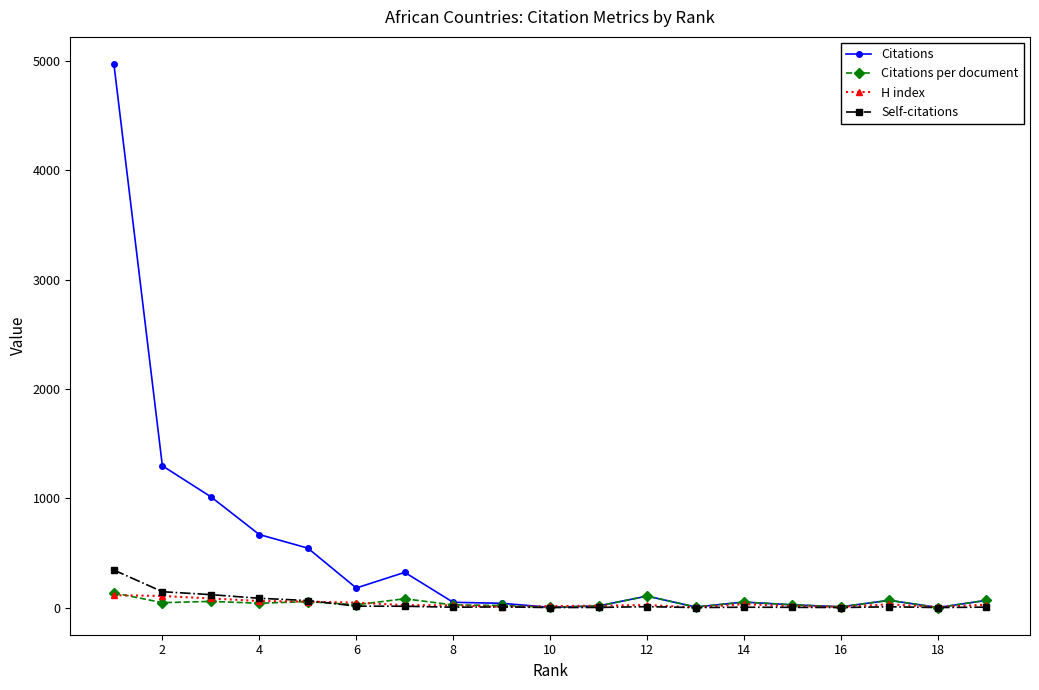

True or false: H index has more than 1 interior local peaks.

True